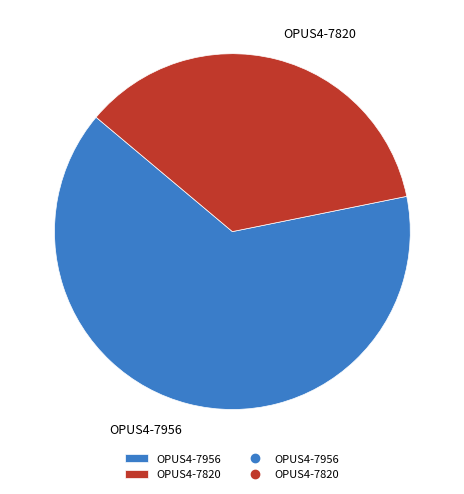

Rank the categories by value from highest to lowest.

OPUS4-7956, OPUS4-7820